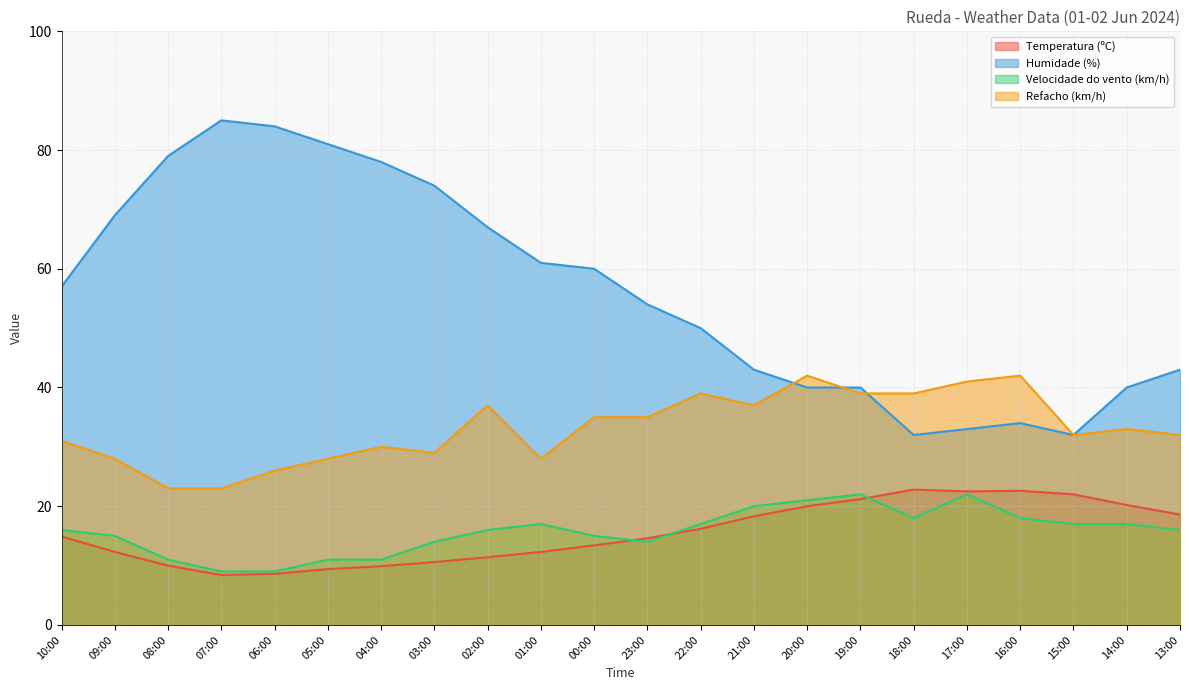

What is the label of the 6th point from the right?

18:00